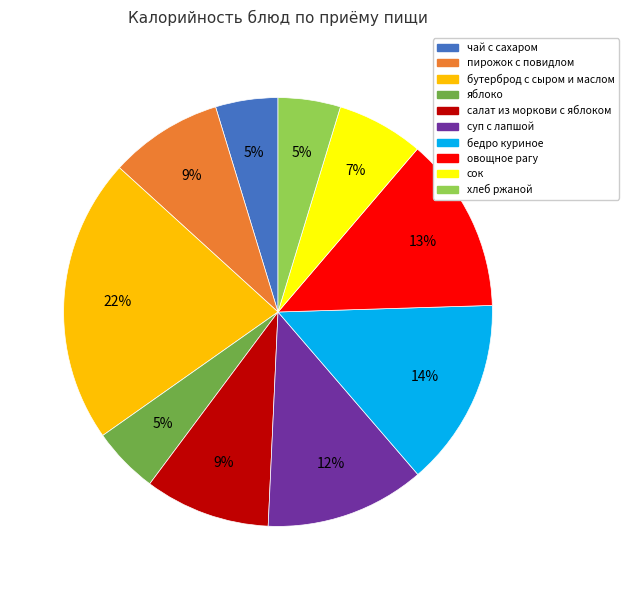

What is the ratio of the value at яблоко to the value at овощное рагу?

0.4